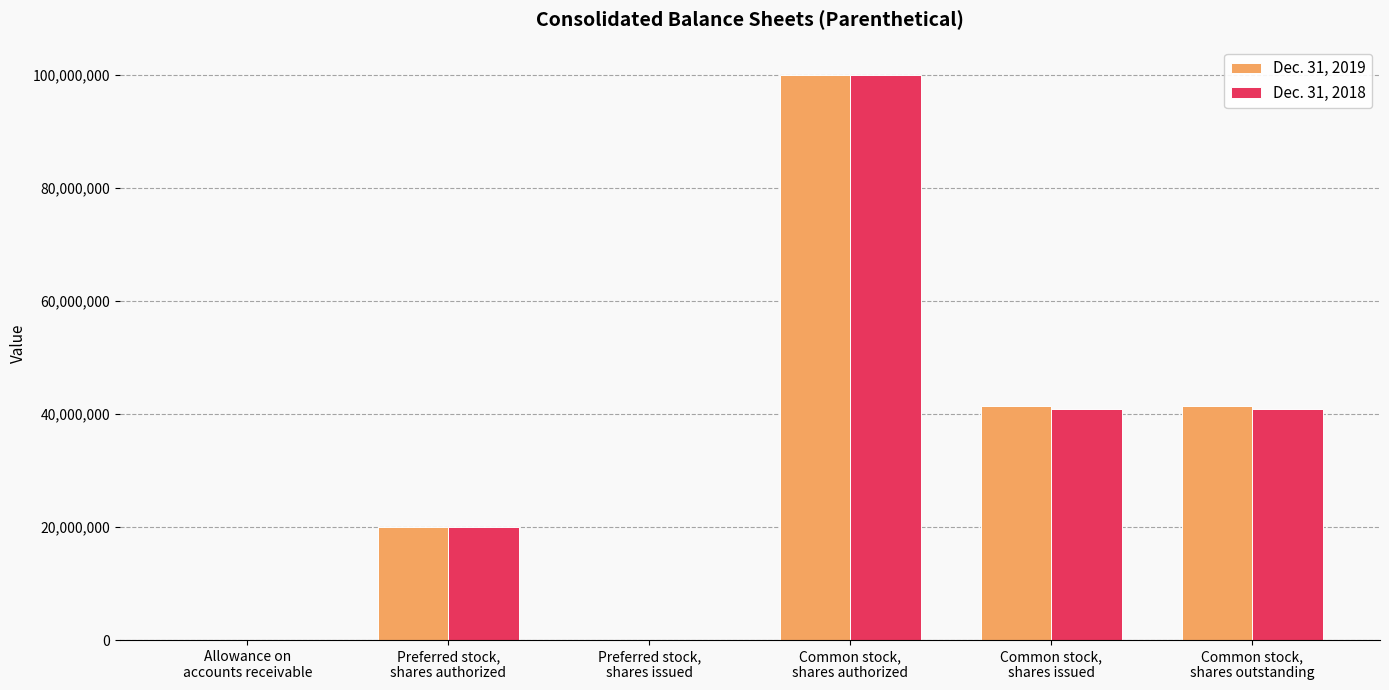

What is the maximum value shown in the chart?

100000000